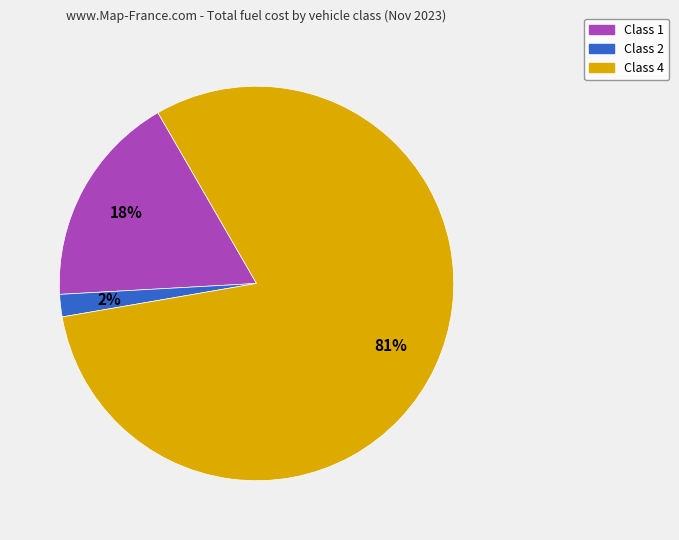

To the nearest percent, what is the average slice percentage?

33%